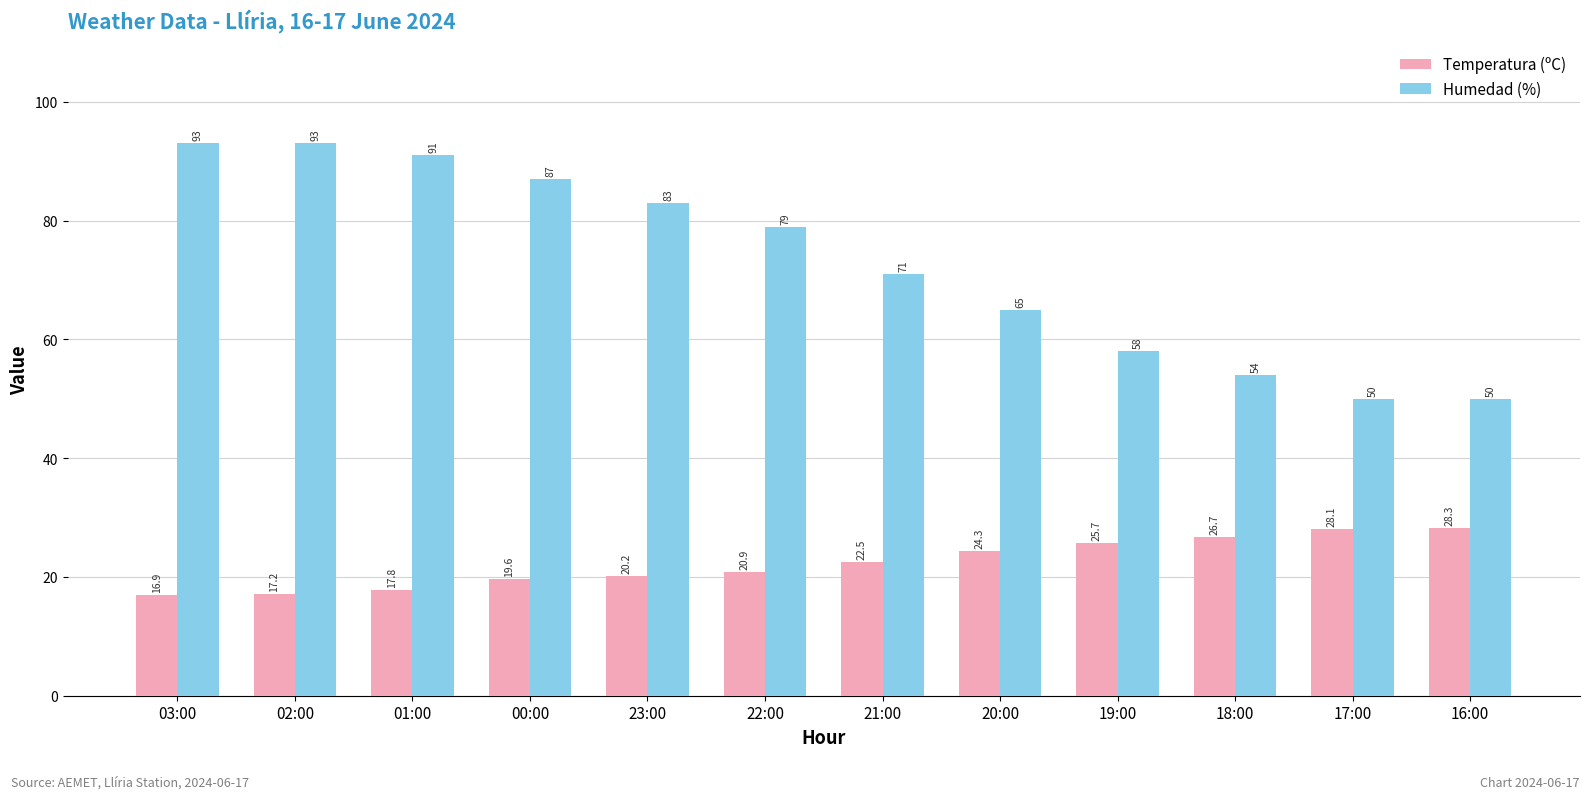

Is it true that Humedad (%) equals 115.1 at 23:00?

False